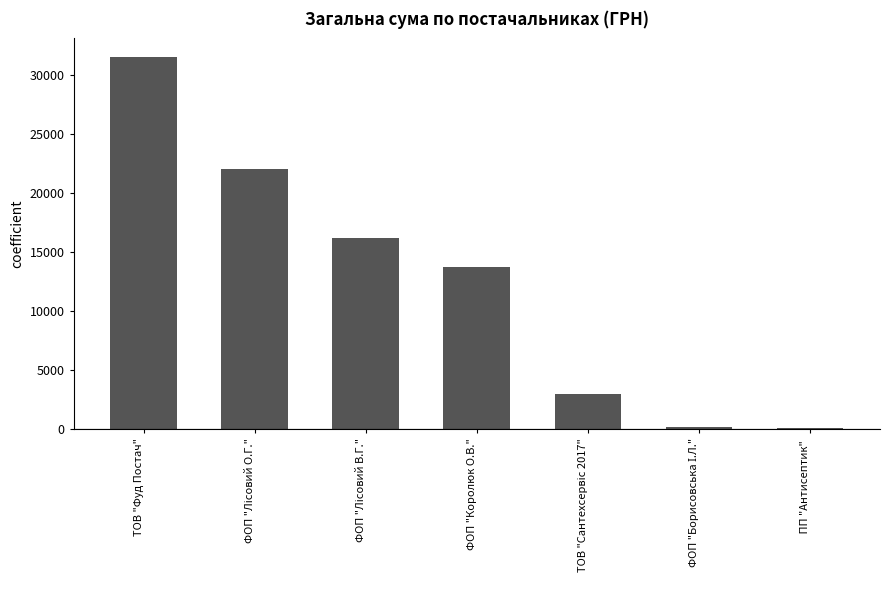

What is the difference between the second highest and minimum values?

21919.5